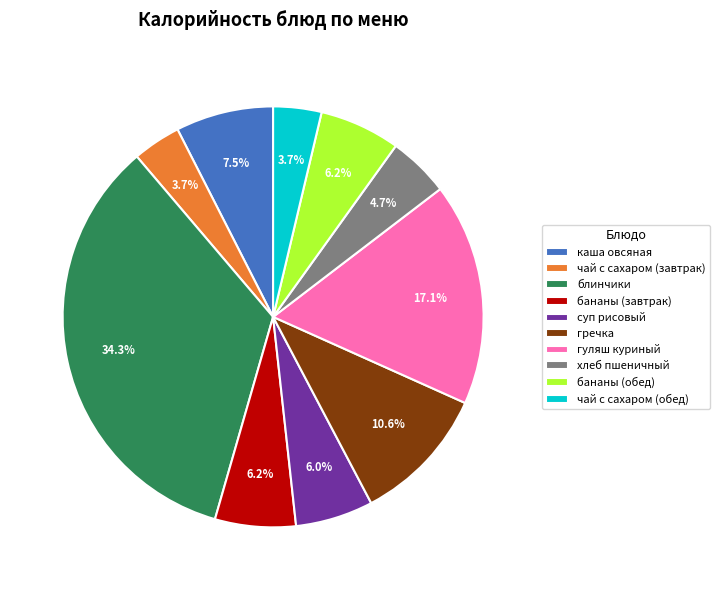

Is there any slice that represents more than half of the pie?

No